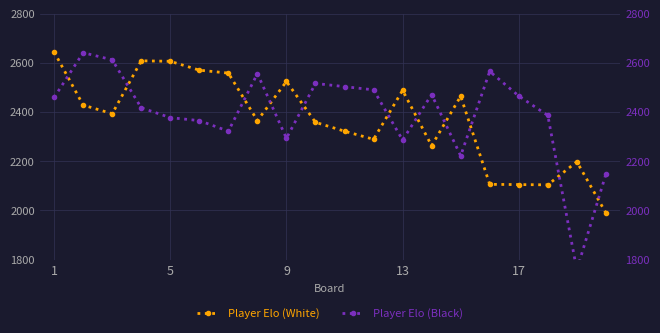

Which series has the largest total across all categories?

Player Elo (Black)